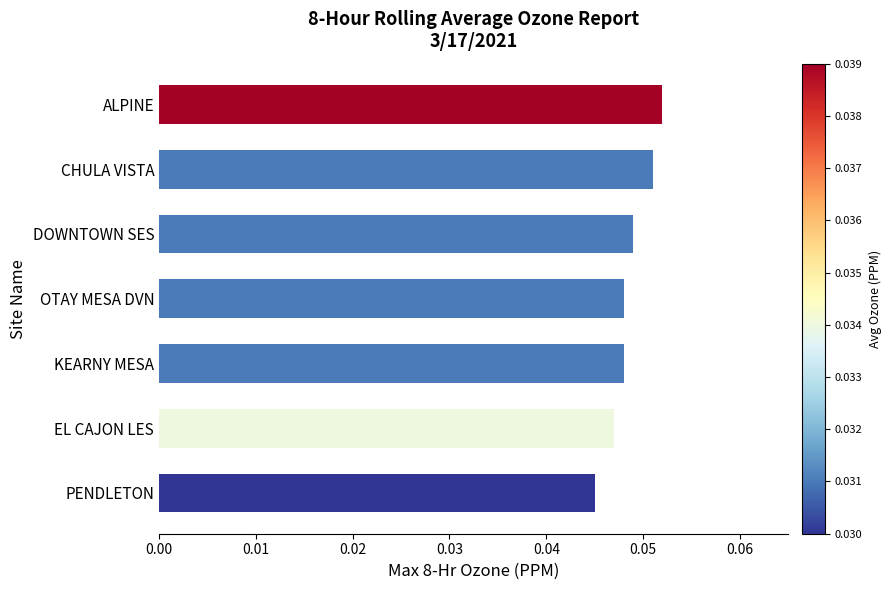

Which category has the lowest value across all series?

PENDLETON